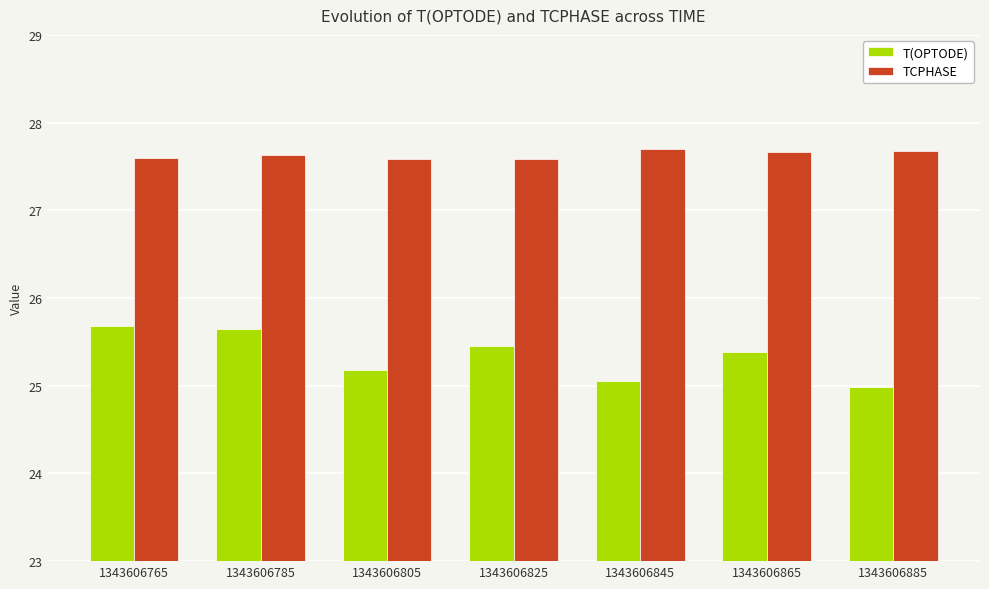

At how many categories does at least one series exceed 25?

7